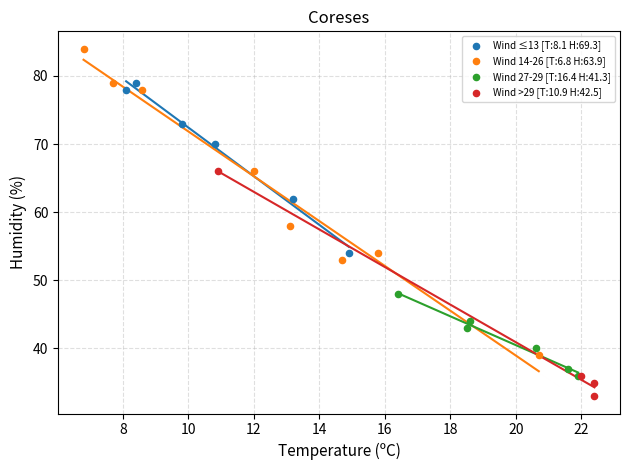

Which series reaches the minimum Y coordinate?

Wind >29 [T:10.9 H:42.5]